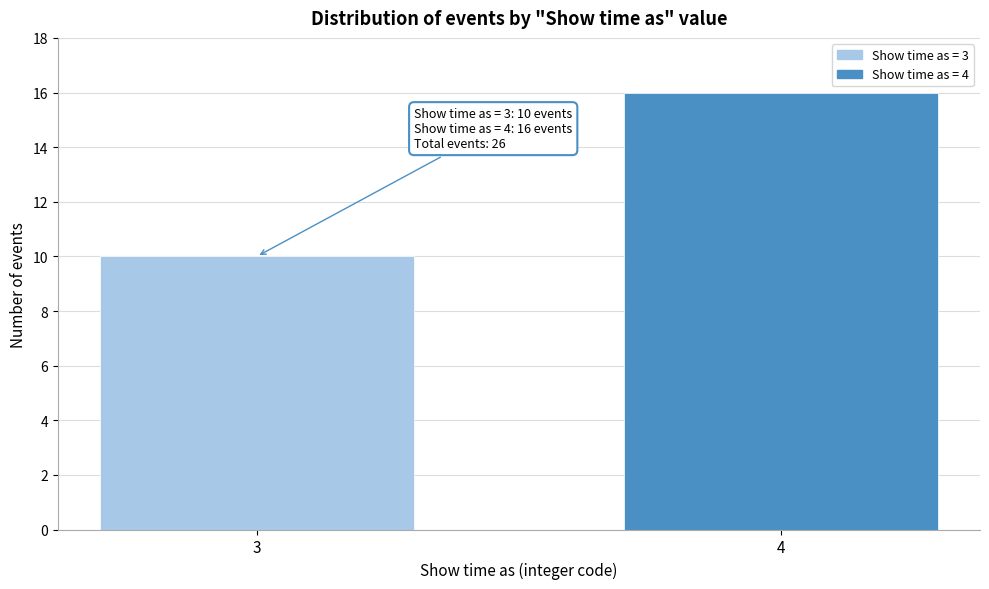

Reading left to right, transcribe all the data shown in this chart.

3=10	4=16